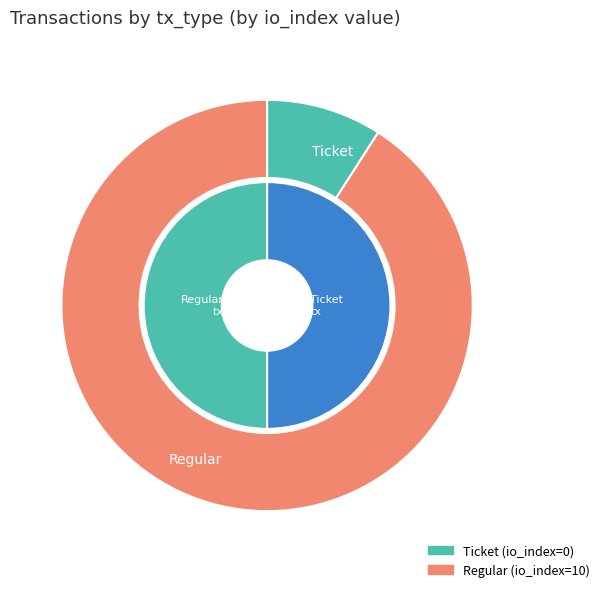

To the nearest percent, what portion does io_index_values represent?

50%